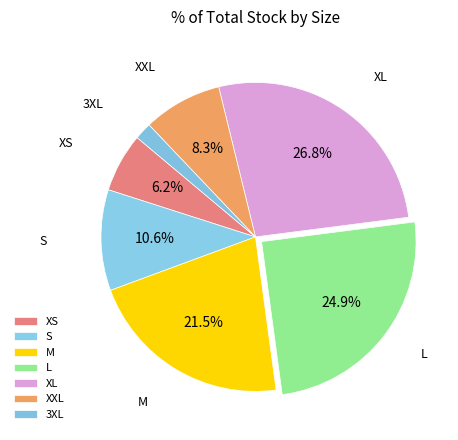

Which has a higher value, XL or 3XL?

XL